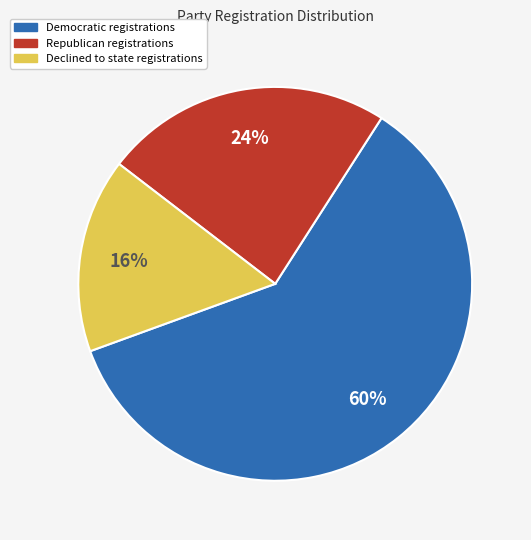

Count the number of slices in the pie.

3